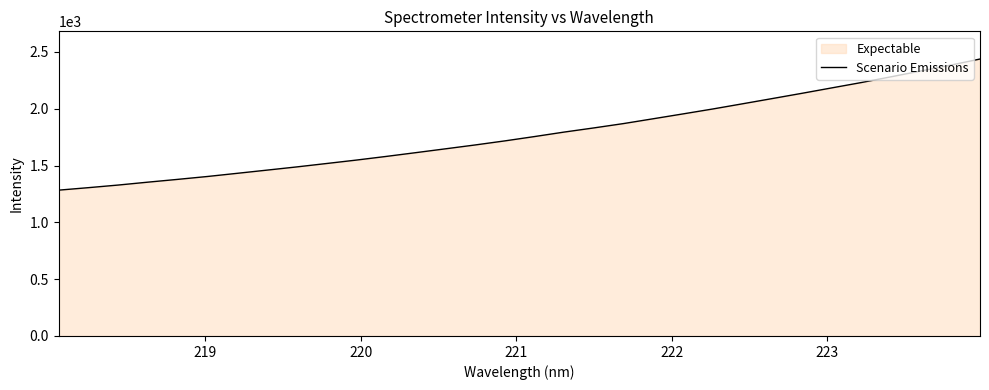

What is the smallest value displayed?

1283.3